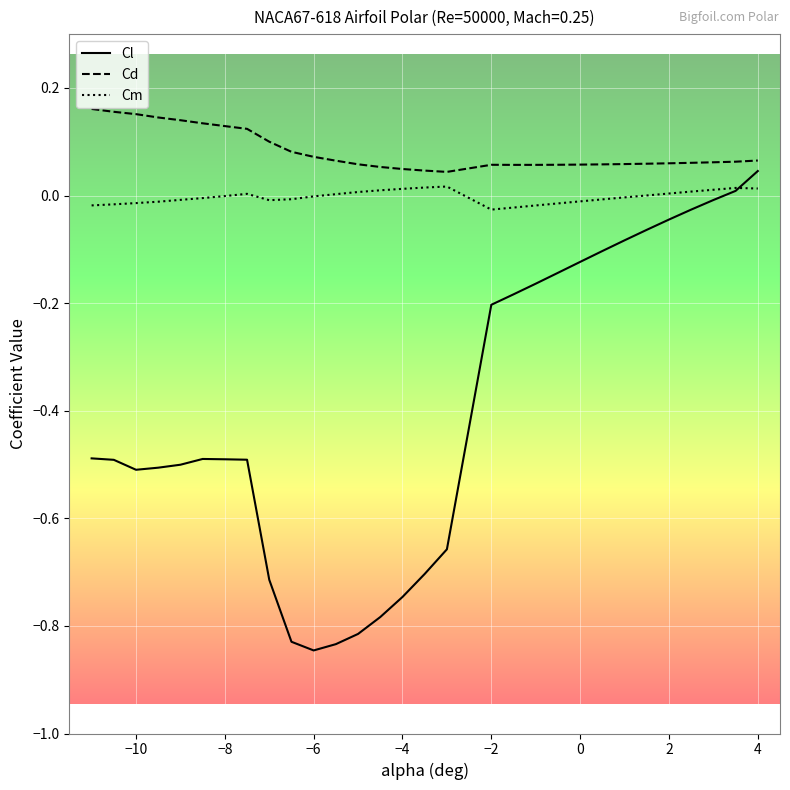

Which series has the largest total across all categories?

Cd